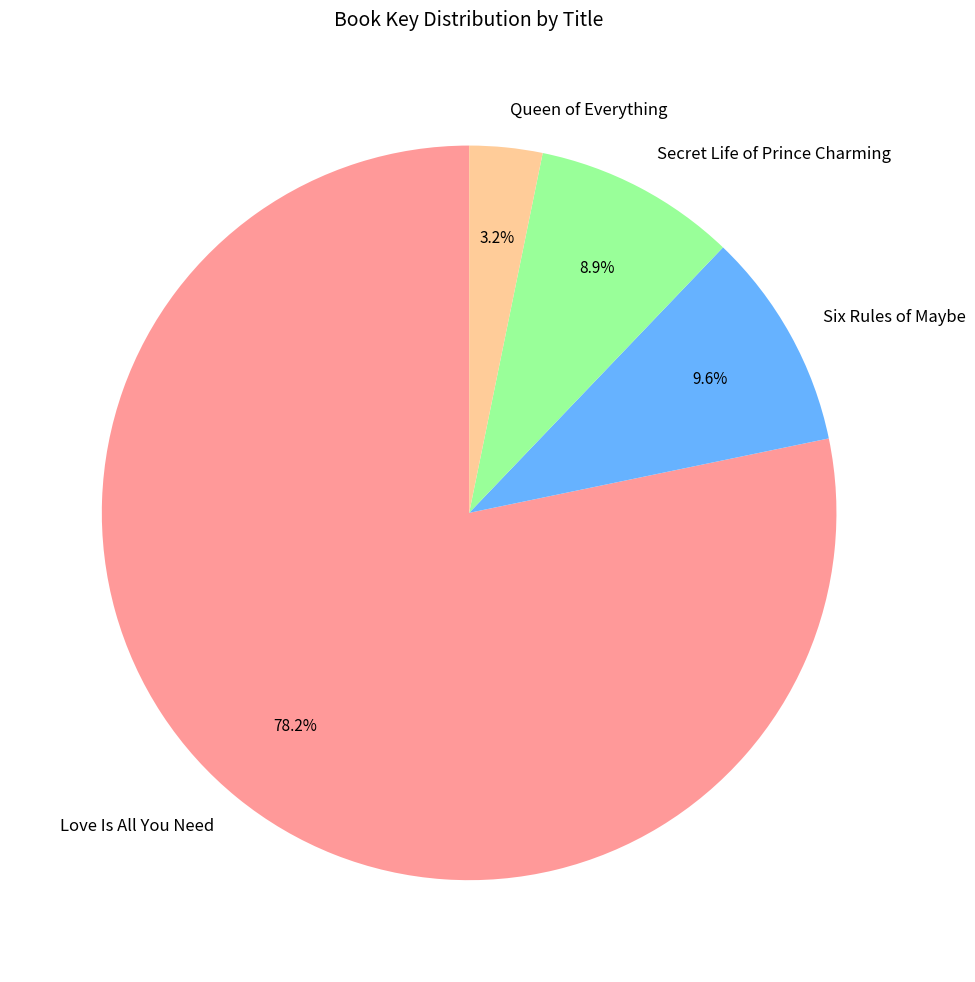

What percentage is the Love Is All You Need slice, to the nearest percent?

78%